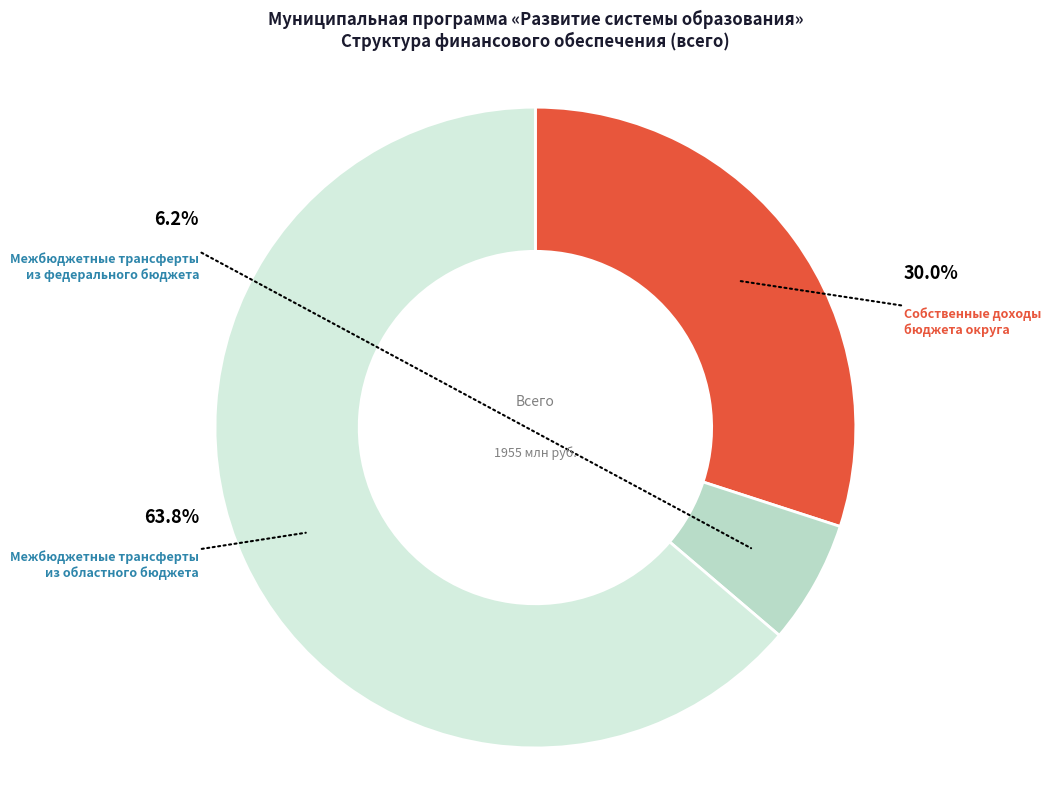

Is it true that межбюджетные трансферты из федерального бюджета is 19% of the pie?

False